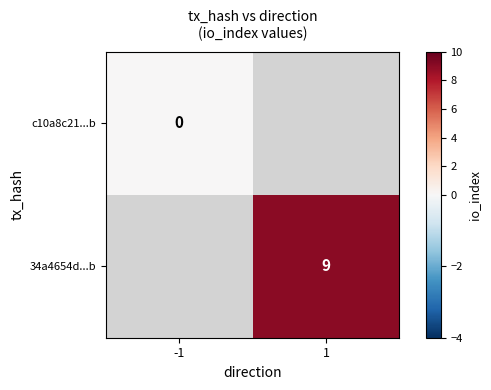

The value of 34a4654d...b at 1 is 14. True or false?

False